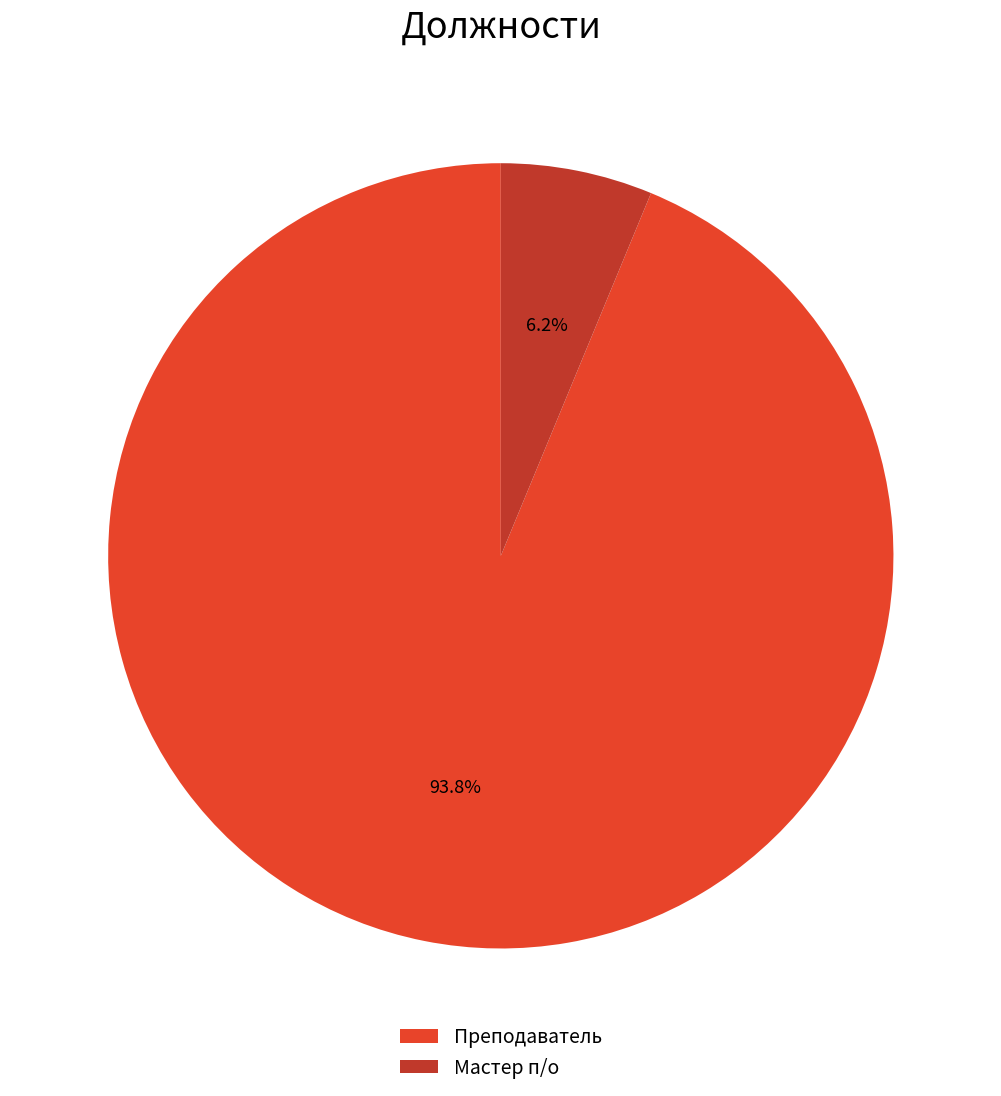

Is it true that Преподаватель is 84% of the pie?

False